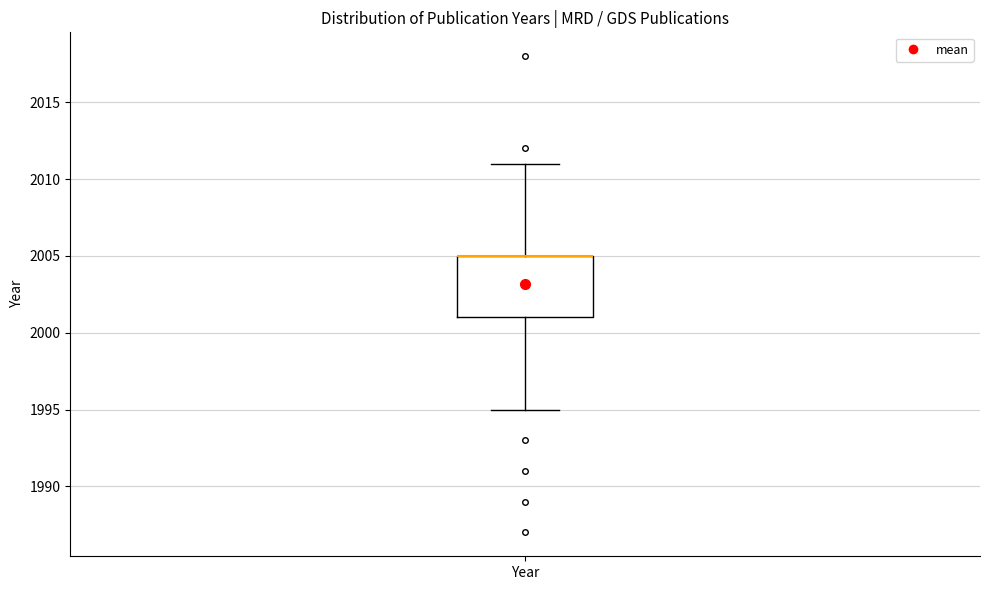

Transcribe this box plot: give where the median line is, the range the box spans, and where the two whiskers end, as read against the y-axis. The values are not printed on the chart, so give them approximately, as read against the axis.

median 2005 (drawn on the box's upper edge), box 2001 to 2005, whiskers 1995 to 2011